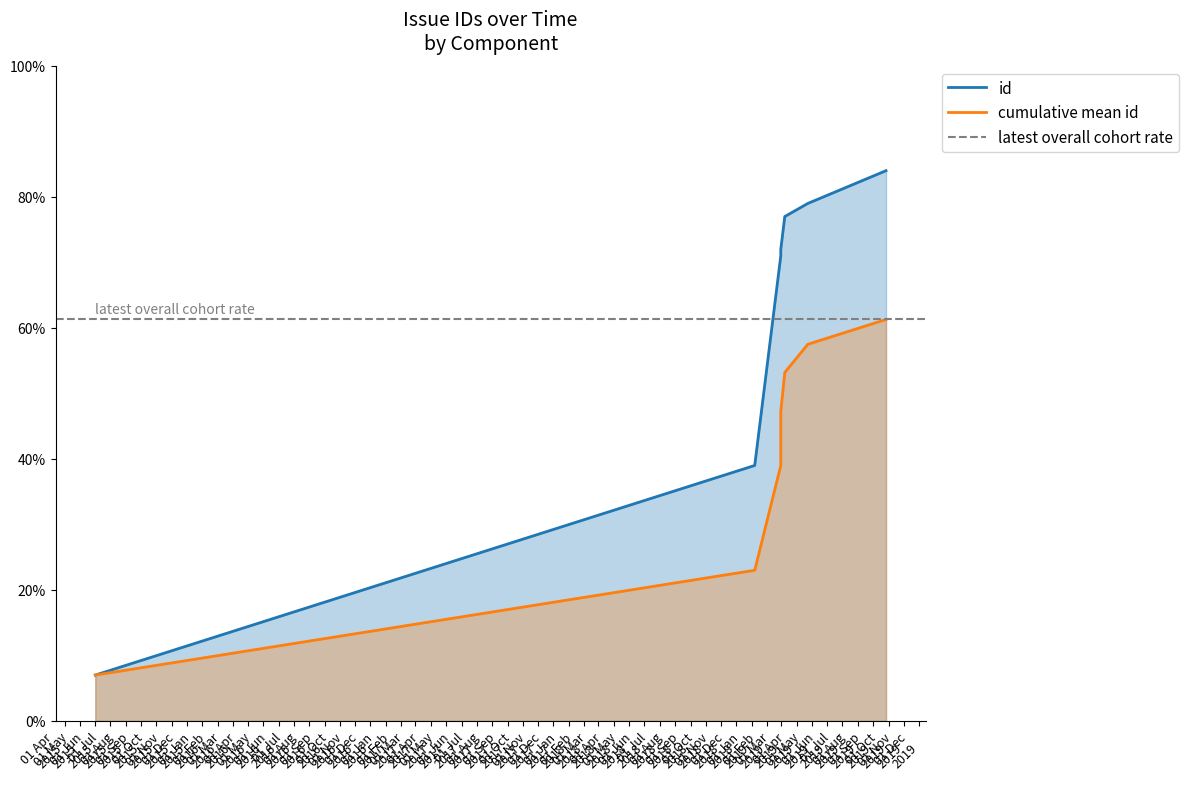

Between 2019-02-28 and 2015-06-01, which is larger?

2019-02-28